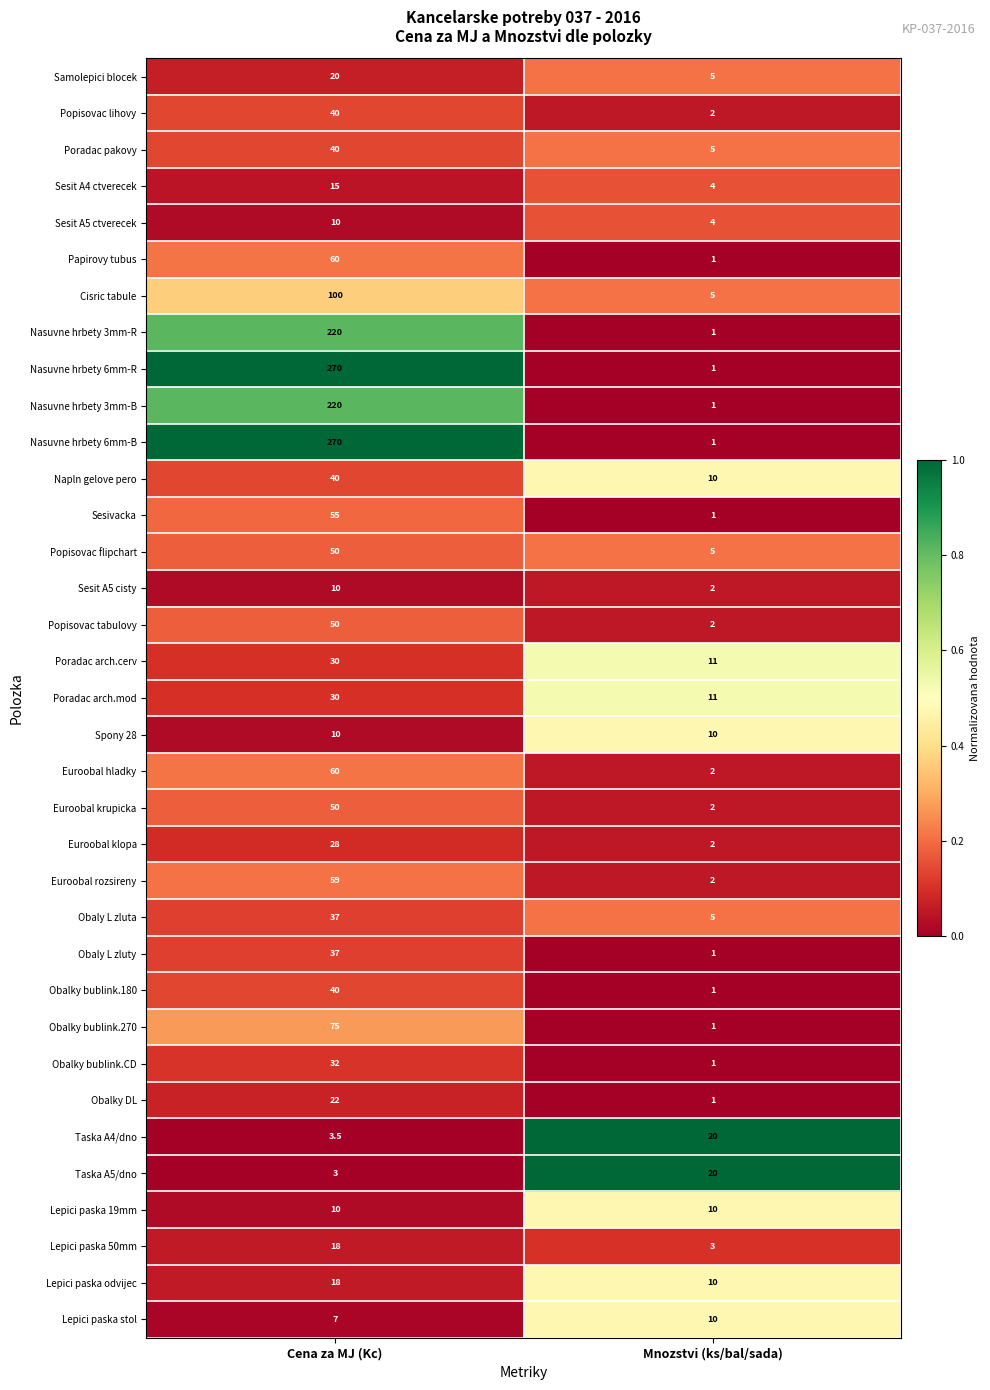

What is the spread (max minus min) of values at Mnozstvi (ks/bal/sada)?

19.0